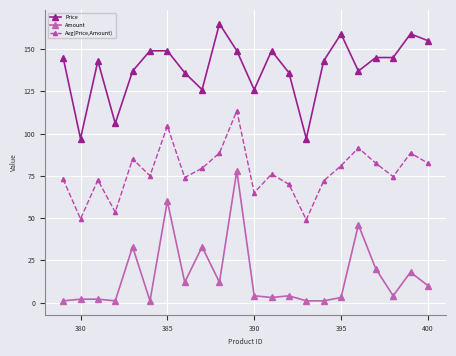

Which series has the largest total across all categories?

Price